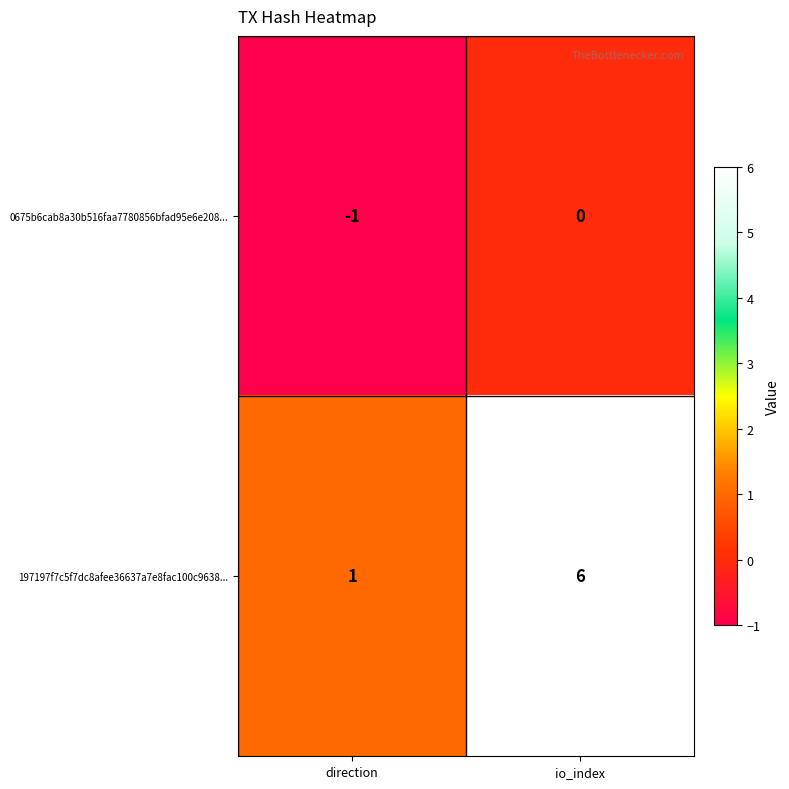

True or false: 197197f7c5f7dc8afee36637a7e8fac100c9638... has a value of 6 at io_index.

True